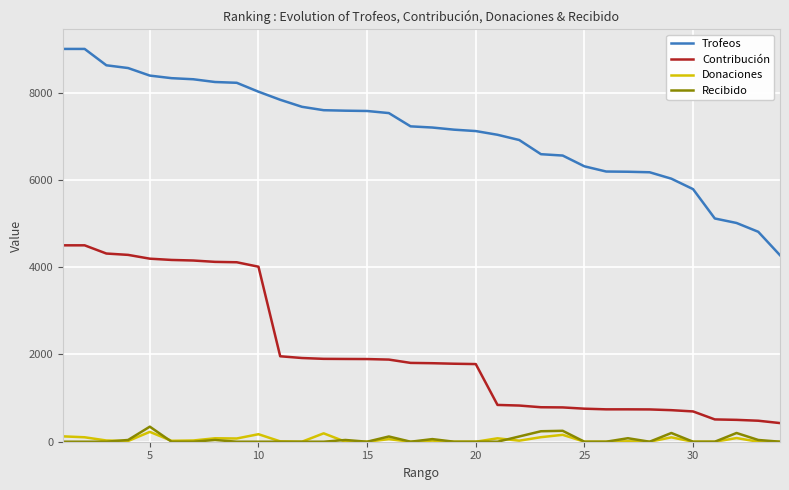

Does the chart have visible grid lines?

Yes